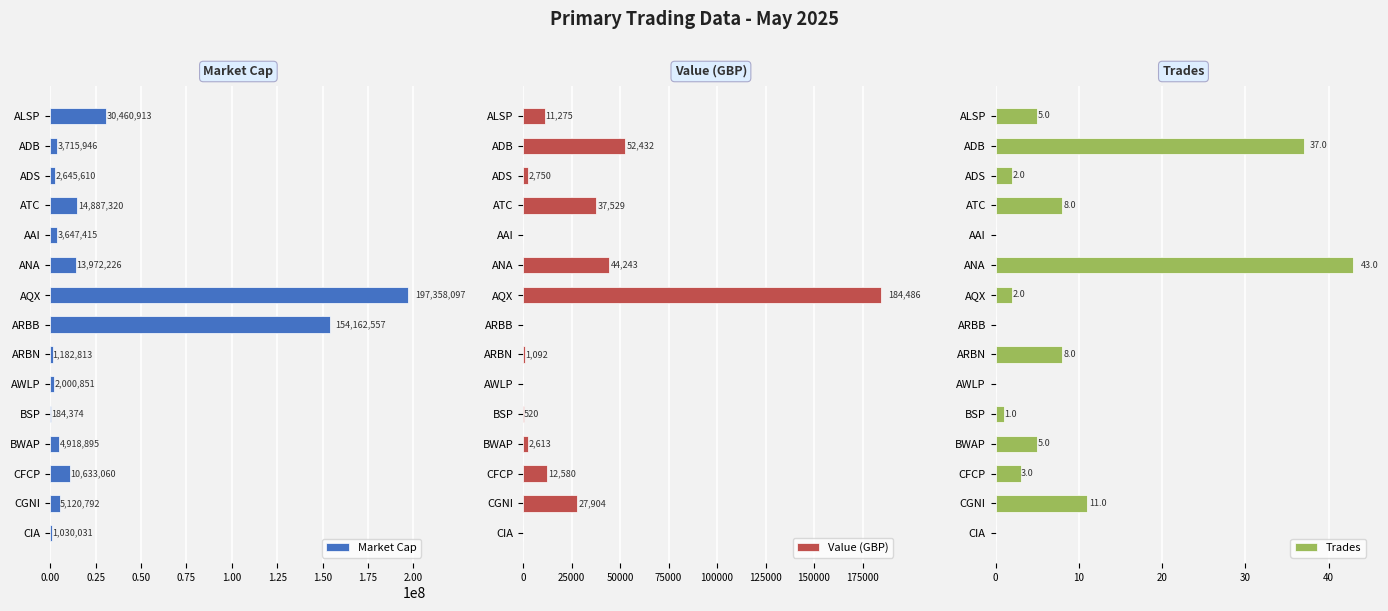

Reading left to right, what are all the values shown in this chart?

Market Cap: 30460912.8	3715946.0	2645610.0	14887320.3	3647415.2	13972226.4	197358096.7	154162556.7	1182812.8	2000850.8	184374.3	4918894.9	10633060.4	5120791.7	1030031.3
Value (GBP): 11275.4	52432.3	2750.0	37529.5	0.0	44242.8	184485.7	0.0	1092.0	0.0	519.6	2612.5	12579.9	27904.2	0.0
Trades: 5.0	37.0	2.0	8.0	0.0	43.0	2.0	0.0	8.0	0.0	1.0	5.0	3.0	11.0	0.0